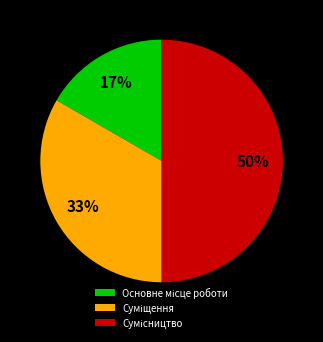

To the nearest percent, what is the difference between the largest and smallest slice percentages?

33%